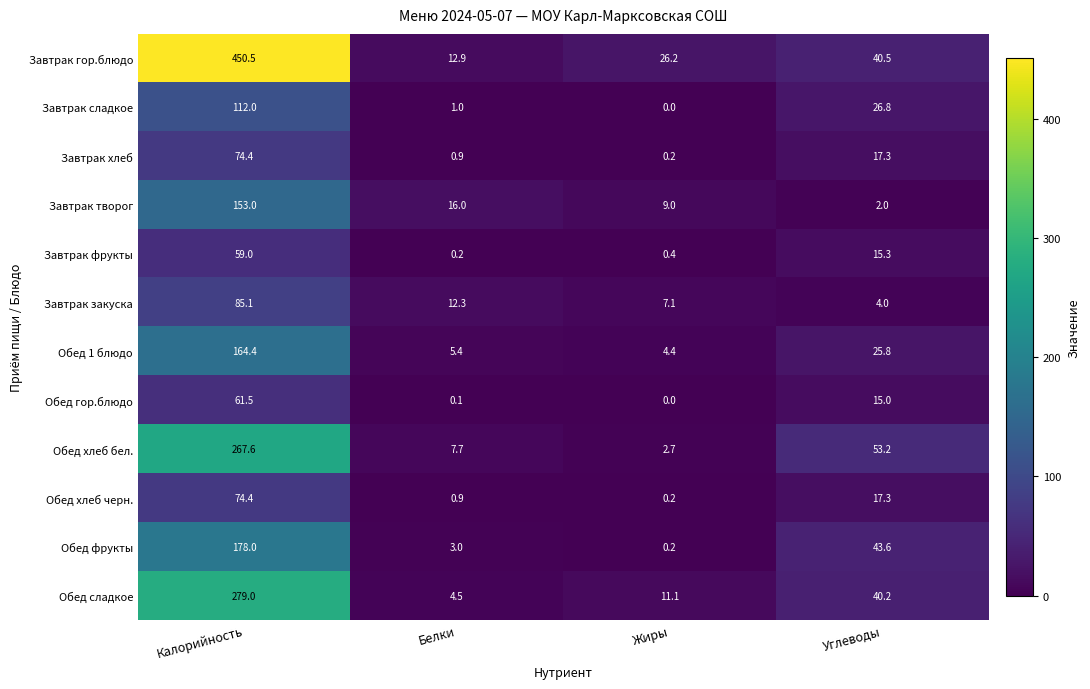

What is the difference between the highest and lowest values at Жиры?

26.2